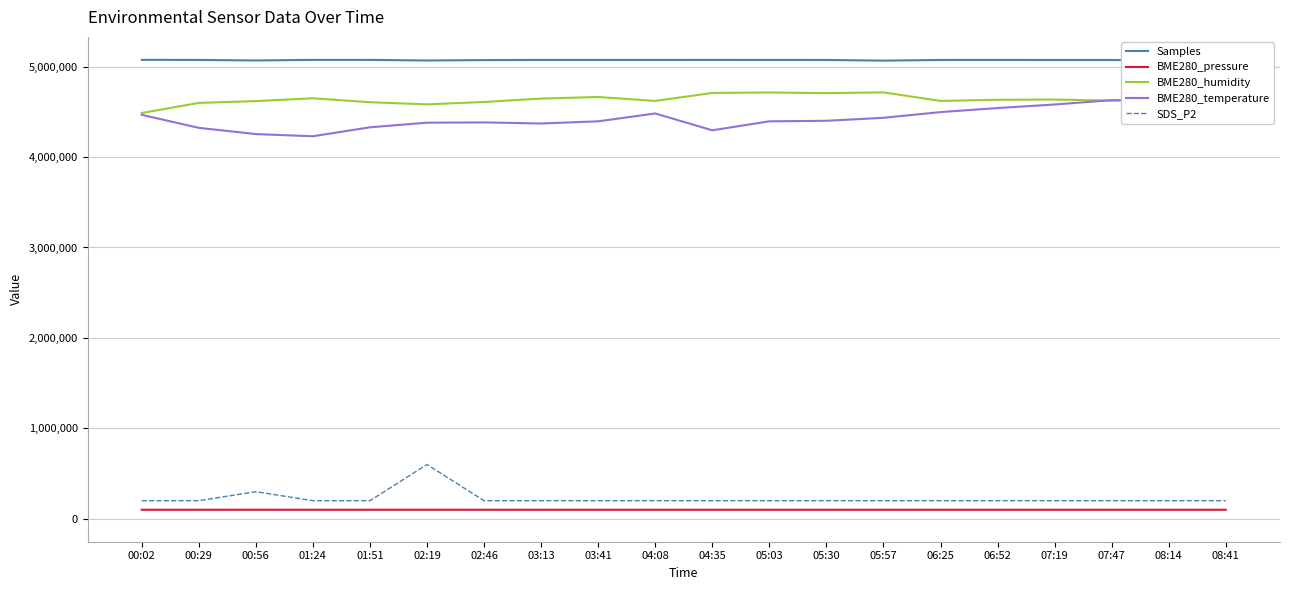

What is the minimum value for Samples?

5066227.0